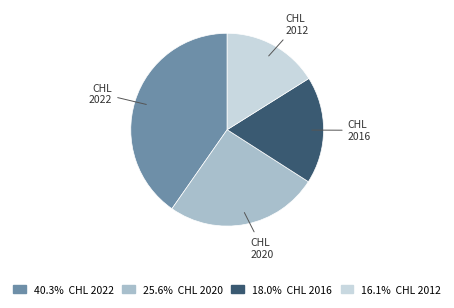

Is there any slice that represents more than half of the pie?

No